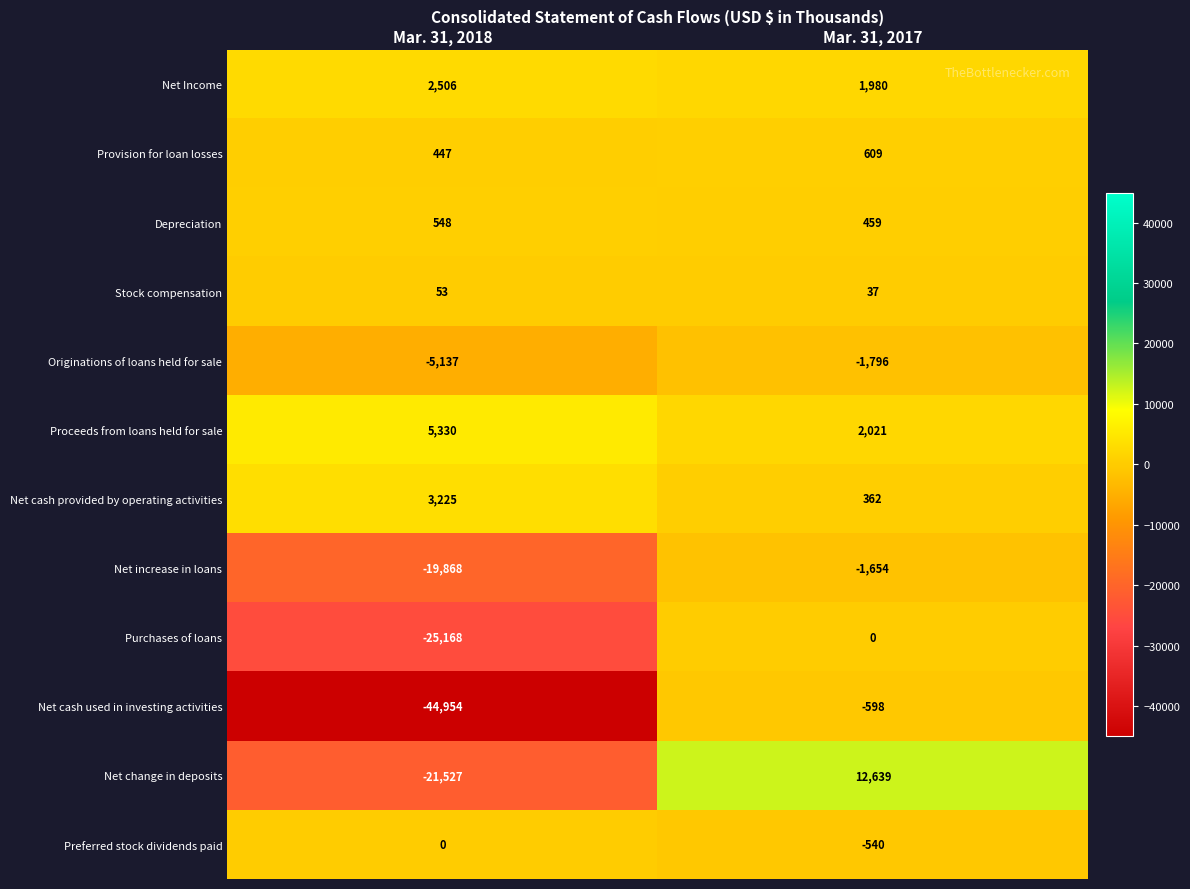

What is the greatest value displayed?

12639